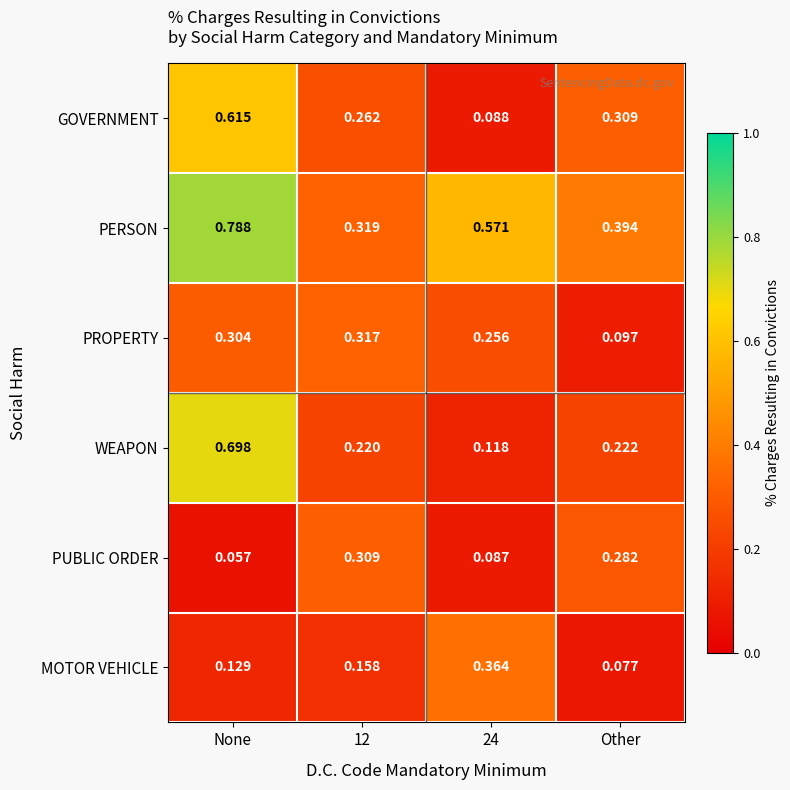

Which series has the largest total across all categories?

PERSON